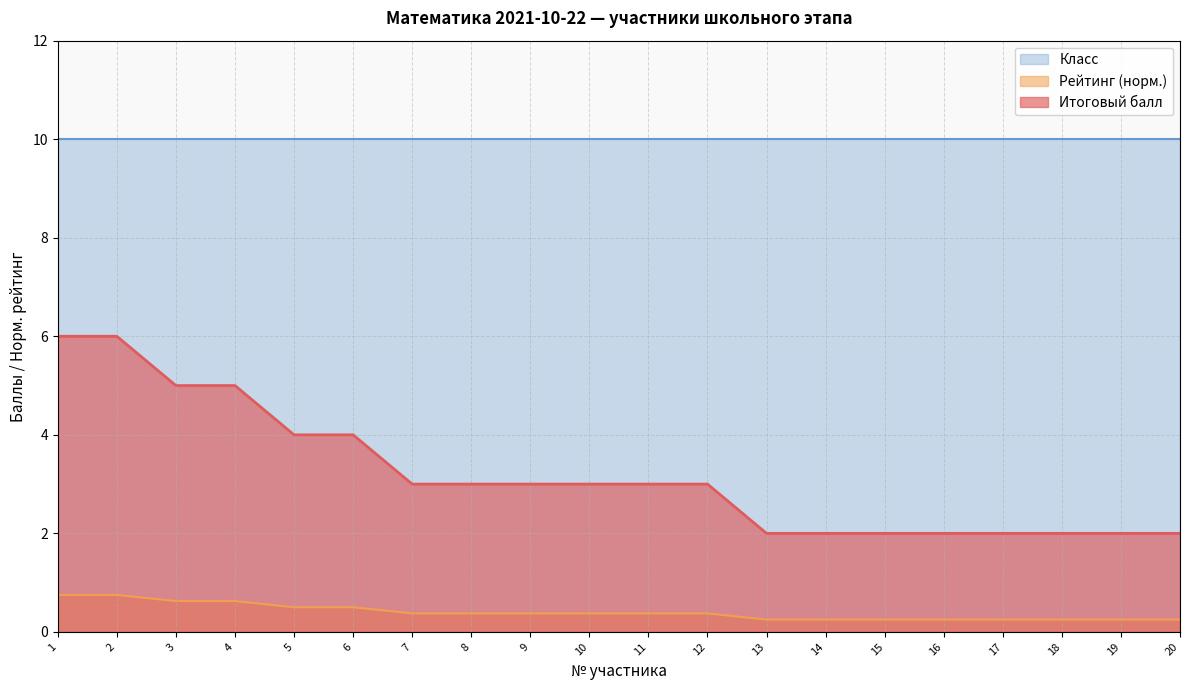

What is the maximum value for Итоговый балл?

6.0